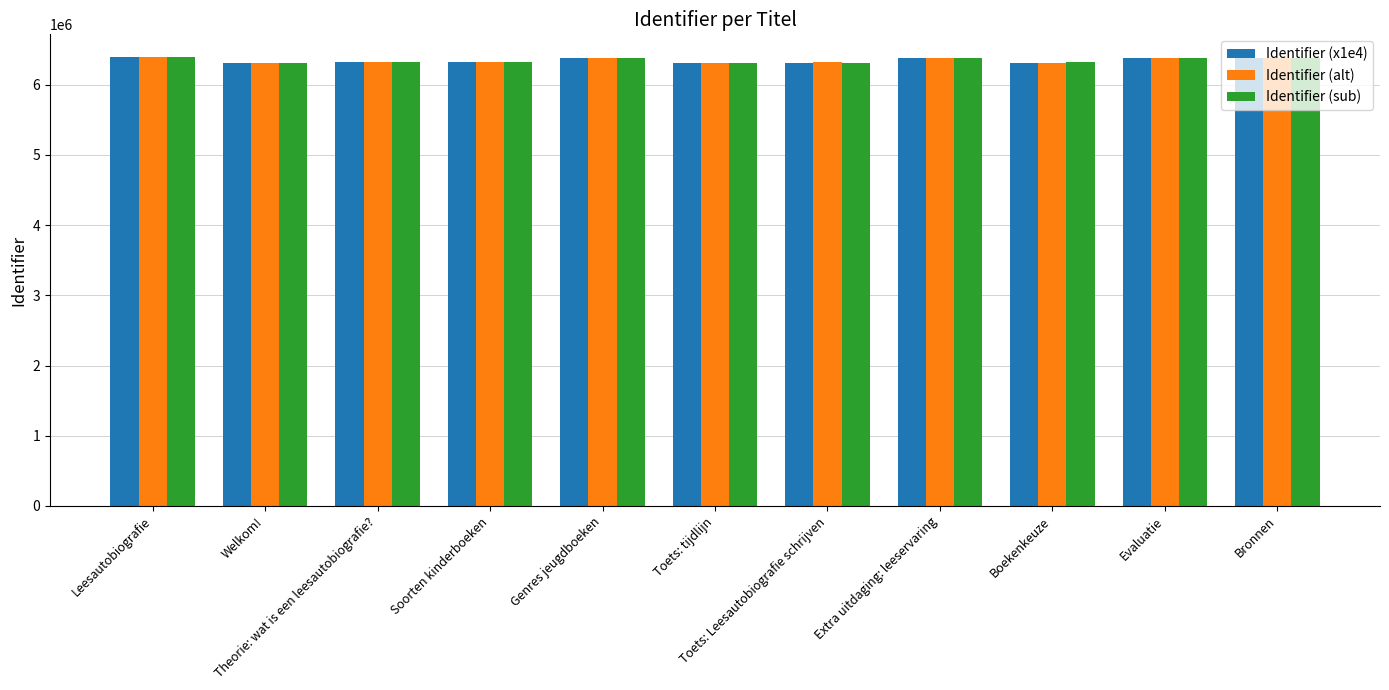

How many data points in Identifier (sub) are less than 6322288?

5